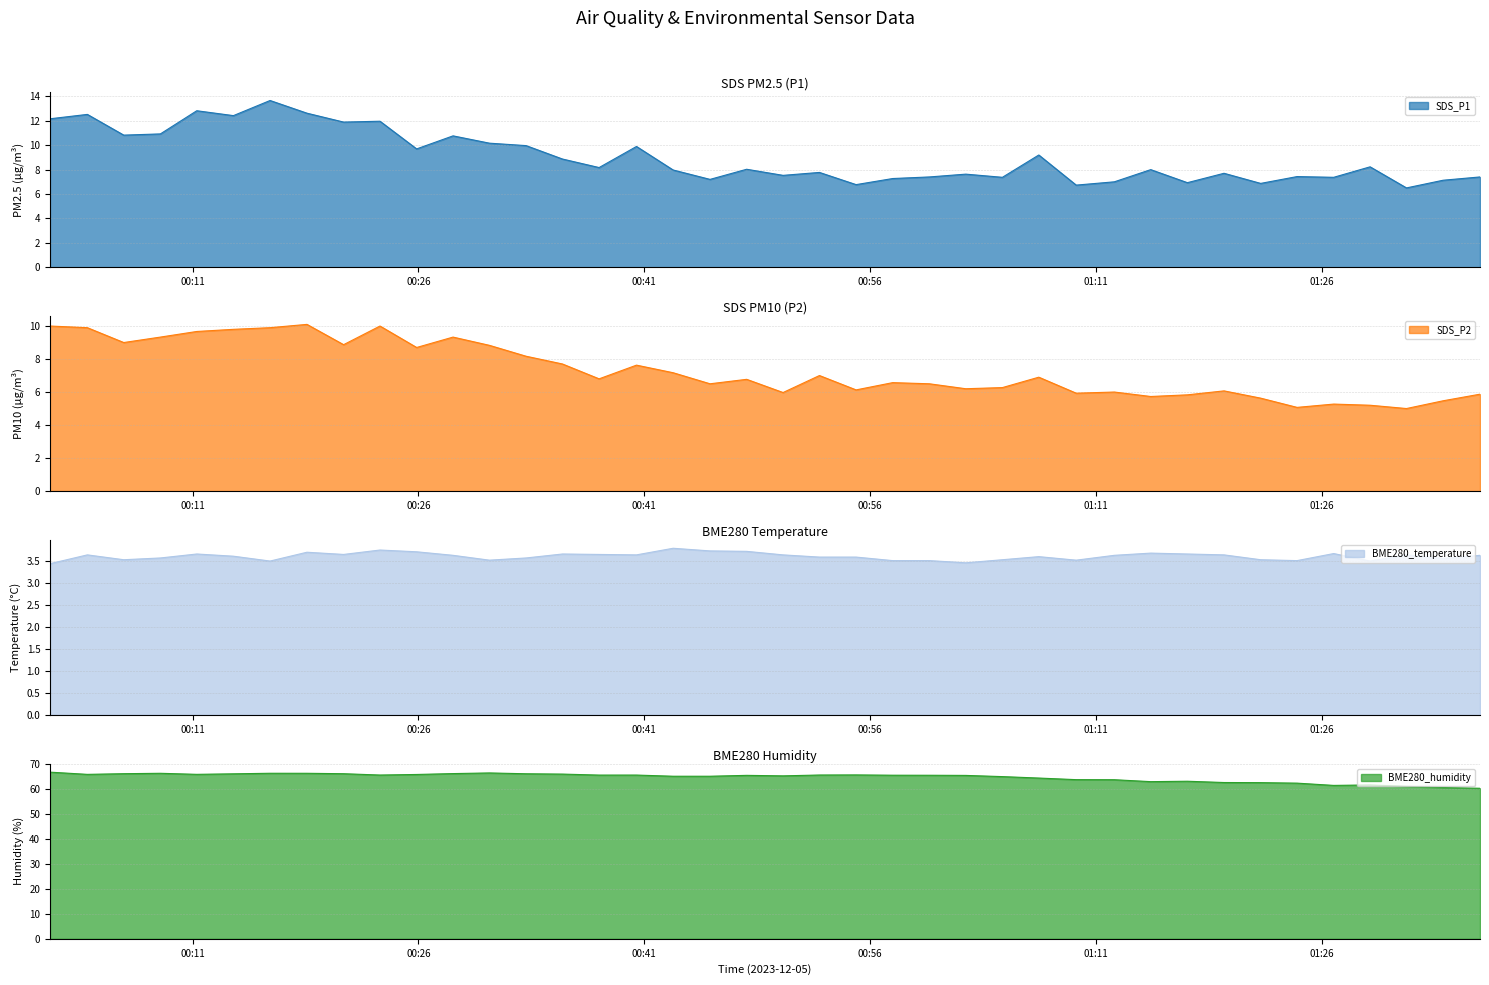

What is the difference between the second highest and second lowest values in the BME280_temperature series?

0.3